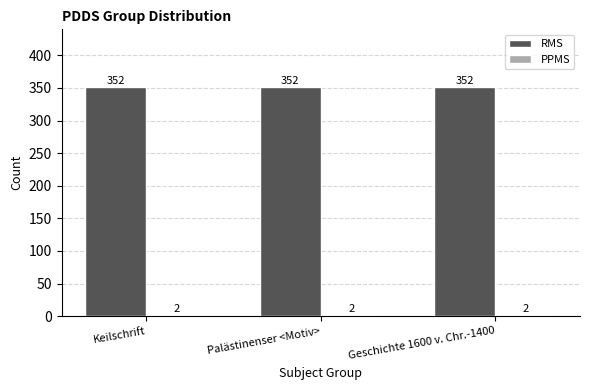

What is the greatest value displayed?

352